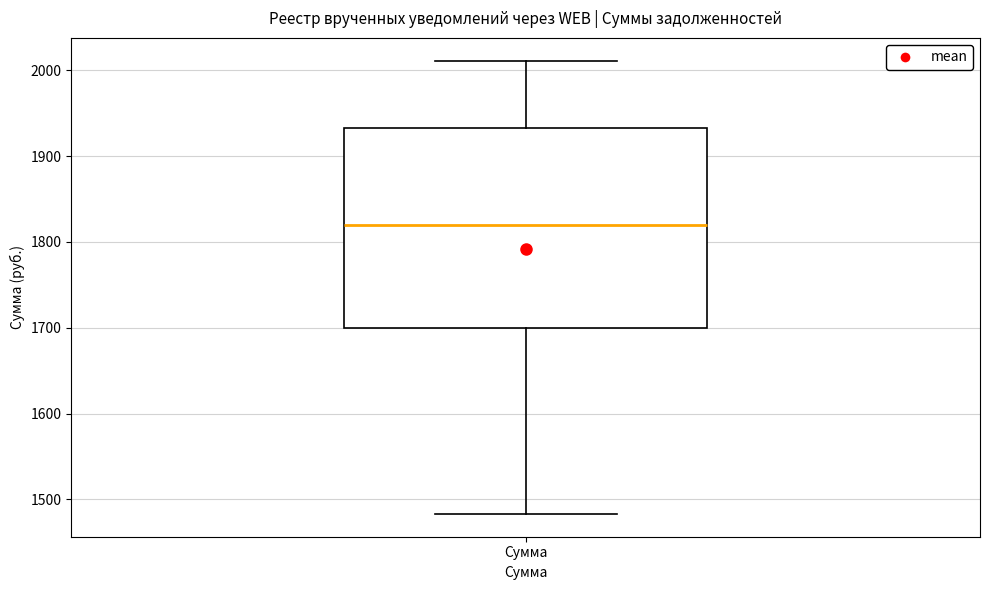

Where does the lower whisker of the box for Сумма end on the y-axis? The values are not printed on the chart, so give them approximately, as read against the axis.

1480